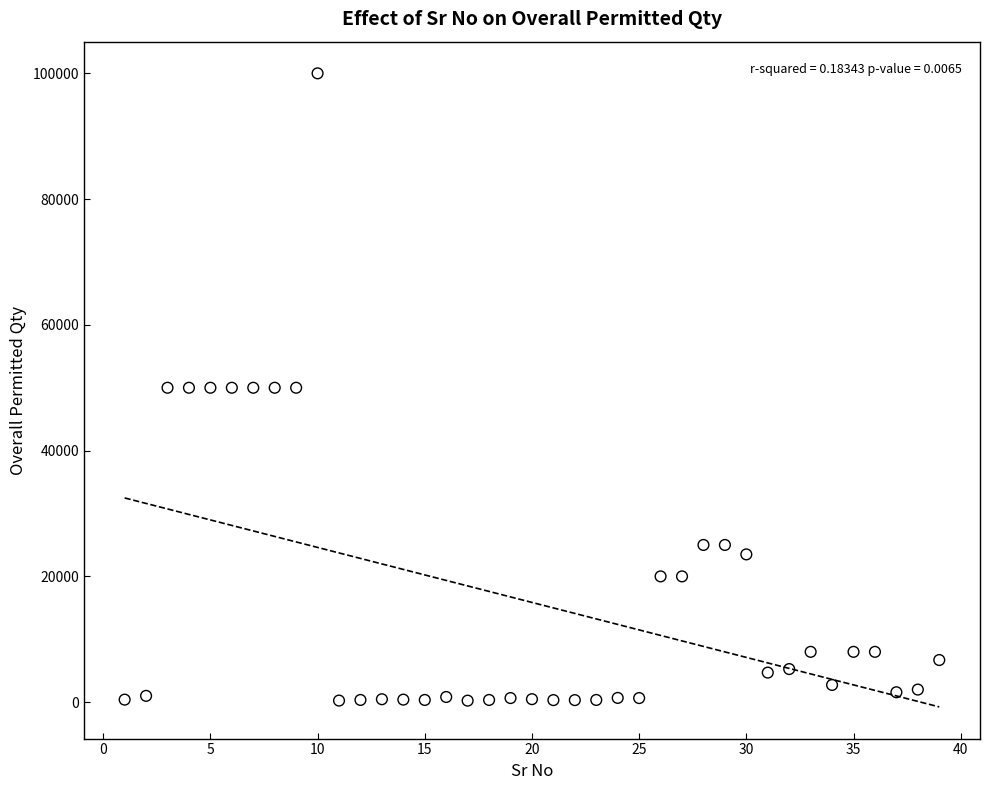

What is the range of X values (max minus min)?

38